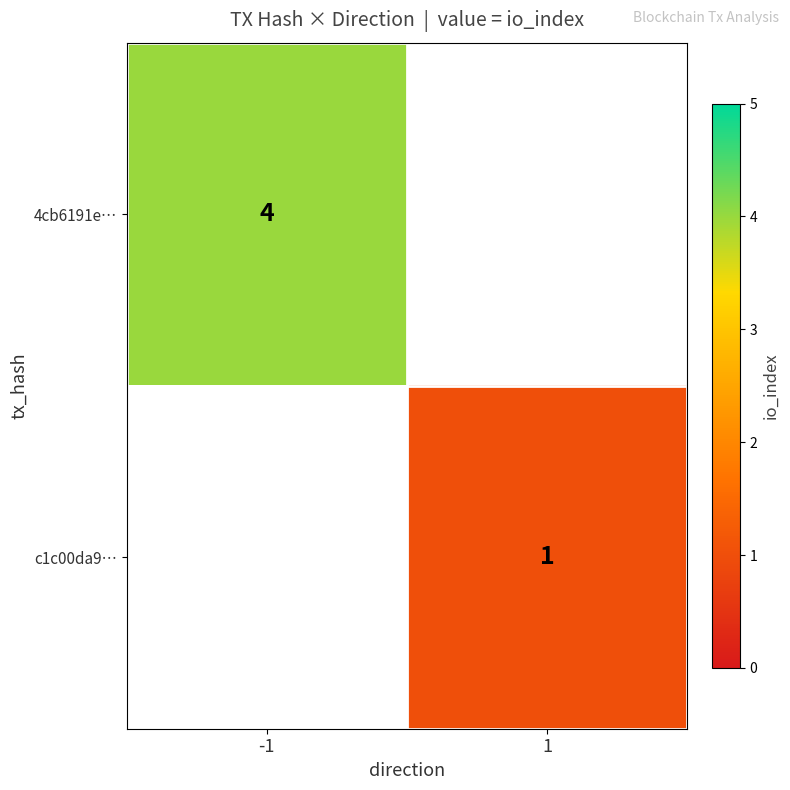

Is it true that c1c00da9… equals 1 at 1?

True